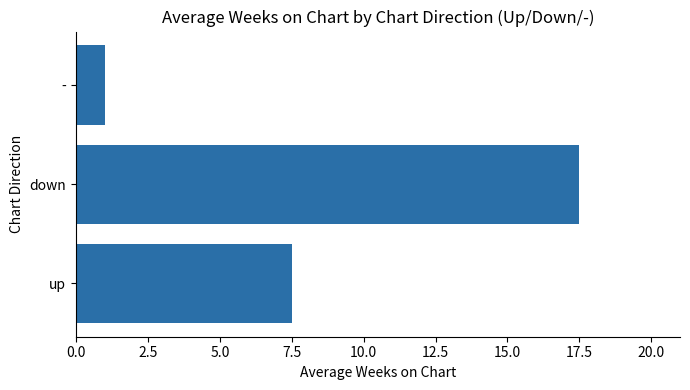

The chart shows a value of 17.5 at down. True or false?

True